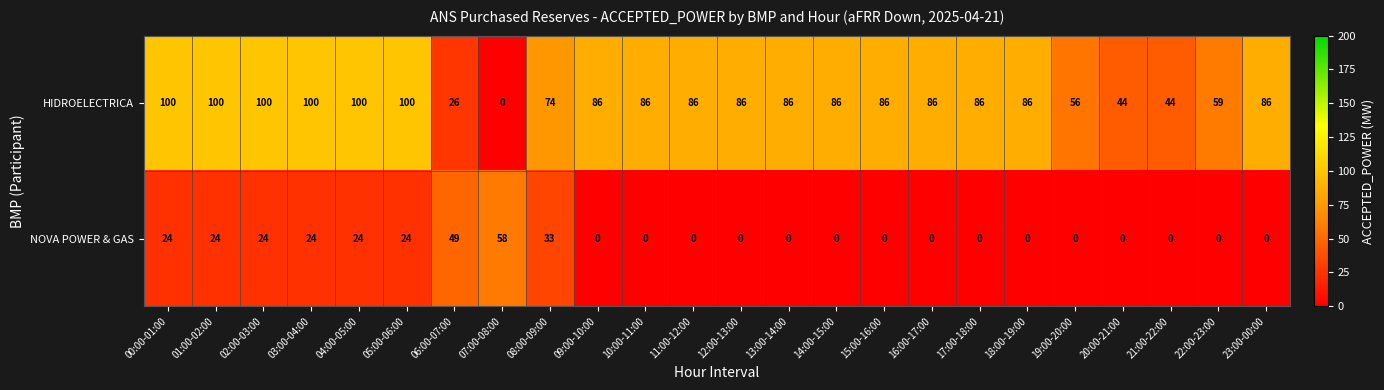

True or false: HIDROELECTRICA has a value of 27 at 01:00-02:00.

False